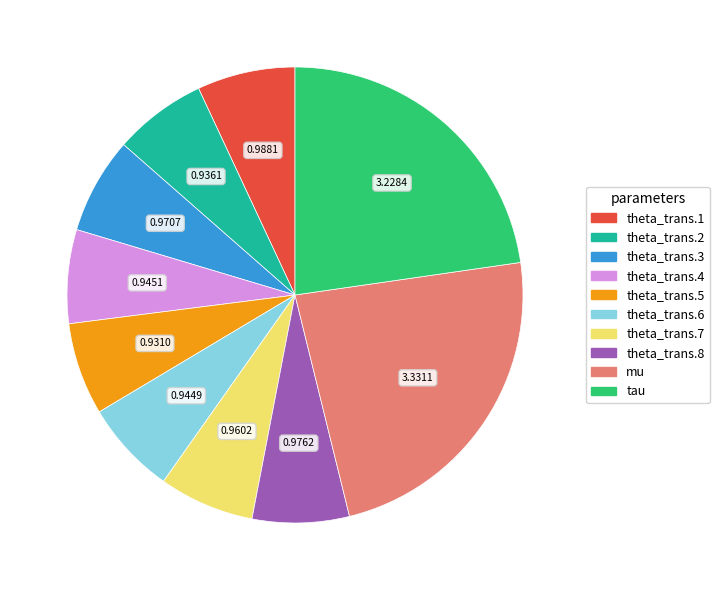

Is there a majority slice in this chart?

No